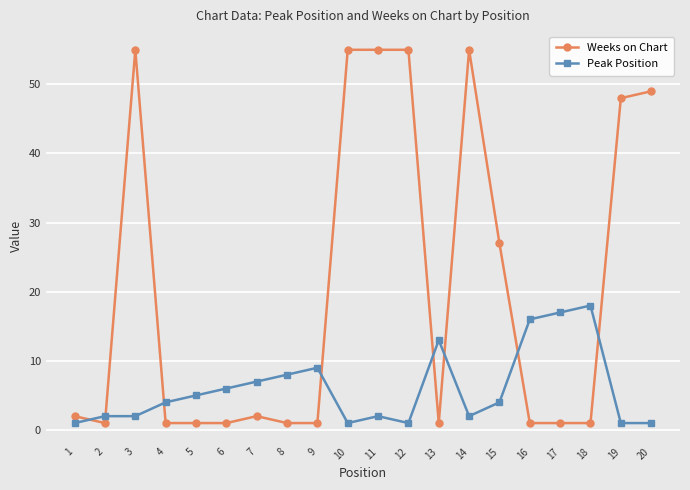

What is the value of the Weeks on Chart point at the 12th from the left?

55